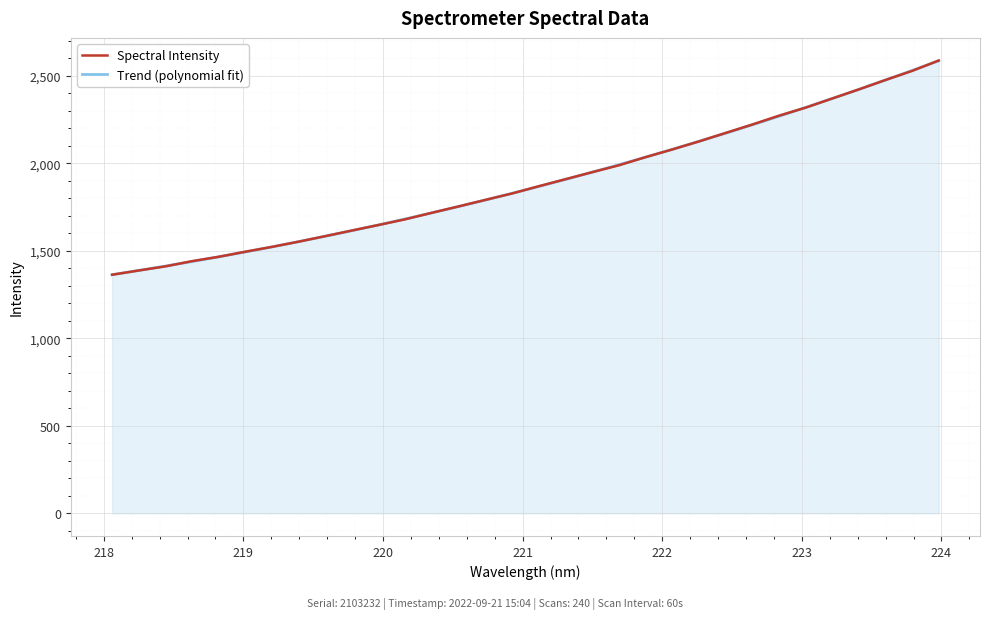

What is the maximum value shown in the chart?

2587.2